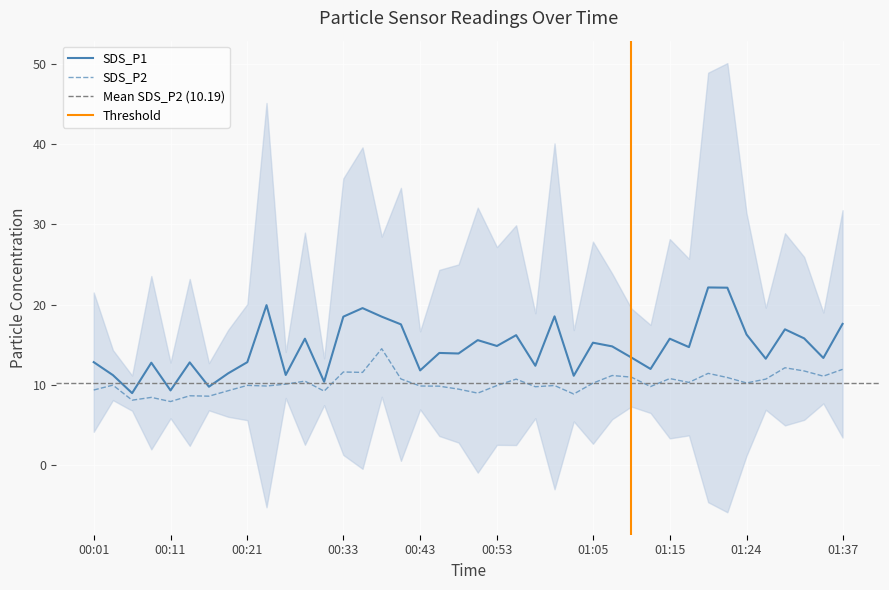

At which label is SDS_P1 closest to 15?

00:53